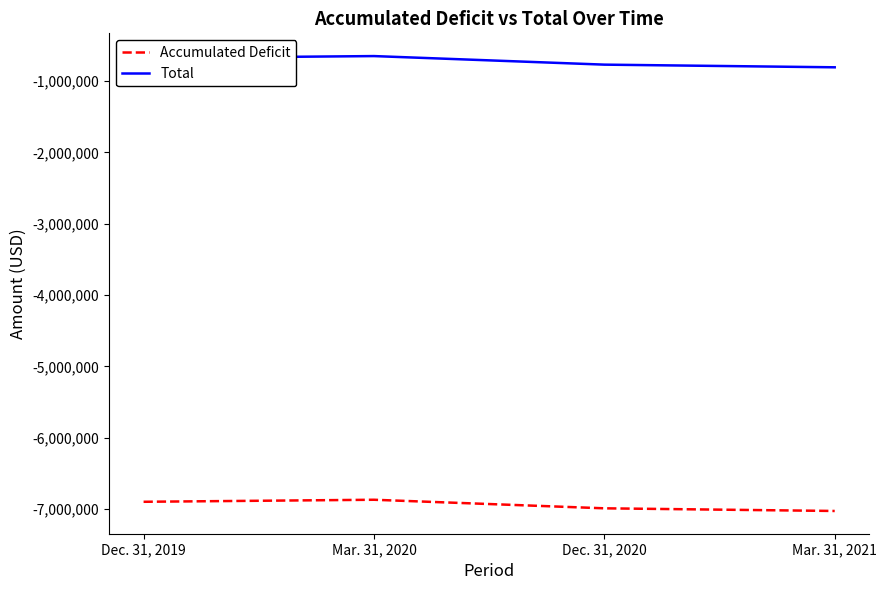

How many values in the Accumulated Deficit series are below -6899995?

2